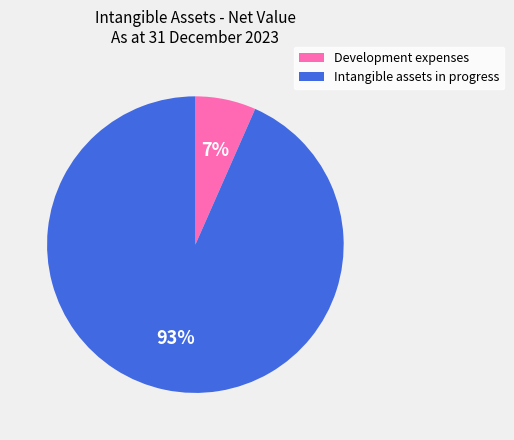

Combined, do Development expenses and Intangible assets in progress account for over 50%?

Yes